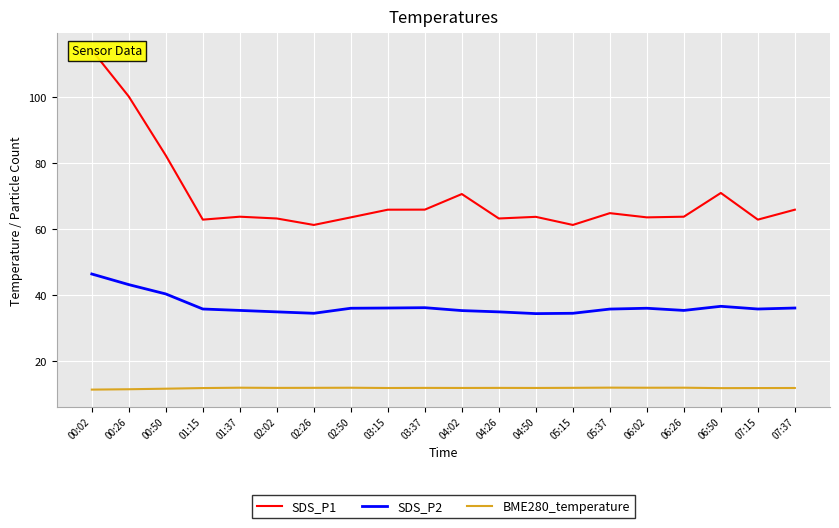

Reading right to left, list all the values displayed in this chart.

SDS_P1: 07:37=65.8	07:15=62.8	06:50=70.9	06:26=63.7	06:02=63.5	05:37=64.8	05:15=61.2	04:50=63.6	04:26=63.1	04:02=70.5	03:37=65.8	03:15=65.8	02:50=63.5	02:26=61.2	02:02=63.1	01:37=63.7	01:15=62.8	00:50=82.2	00:26=100.2	00:02=114.2
SDS_P2: 07:37=36.0	07:15=35.6	06:50=36.5	06:26=35.2	06:02=35.9	05:37=35.6	05:15=34.4	04:50=34.2	04:26=34.8	04:02=35.2	03:37=36.0	03:15=36.0	02:50=35.9	02:26=34.4	02:02=34.8	01:37=35.2	01:15=35.6	00:50=40.2	00:26=43.0	00:02=46.3
BME280_temperature: 07:37=11.7	07:15=11.7	06:50=11.6	06:26=11.8	06:02=11.8	05:37=11.8	05:15=11.7	04:50=11.7	04:26=11.7	04:02=11.7	03:37=11.7	03:15=11.7	02:50=11.8	02:26=11.7	02:02=11.7	01:37=11.8	01:15=11.7	00:50=11.5	00:26=11.3	00:02=11.2